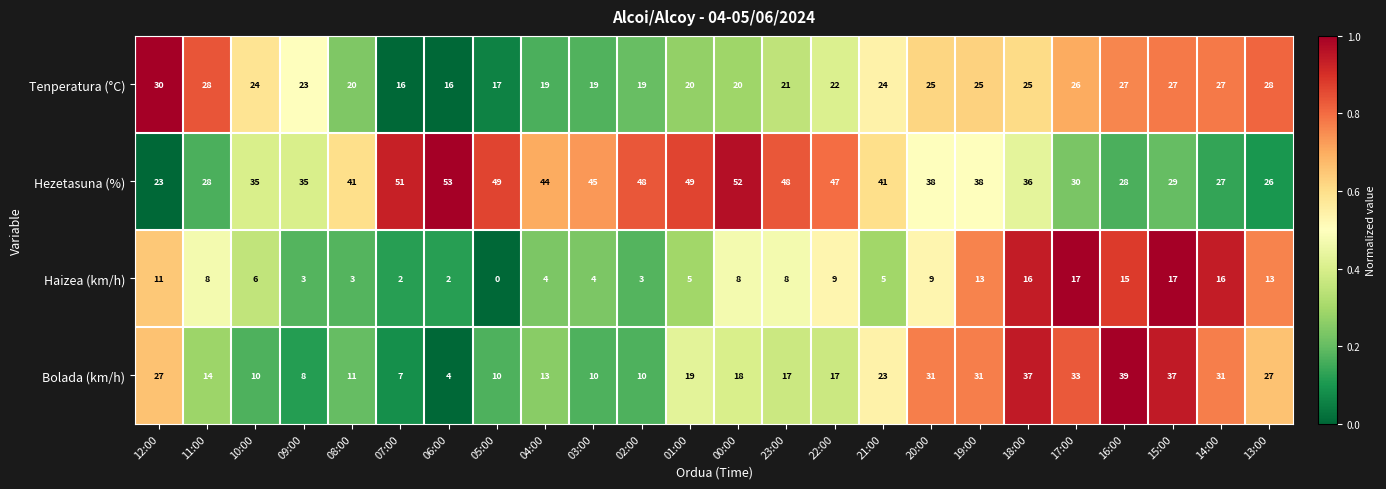

At which category is the sum across all series the highest?

18:00